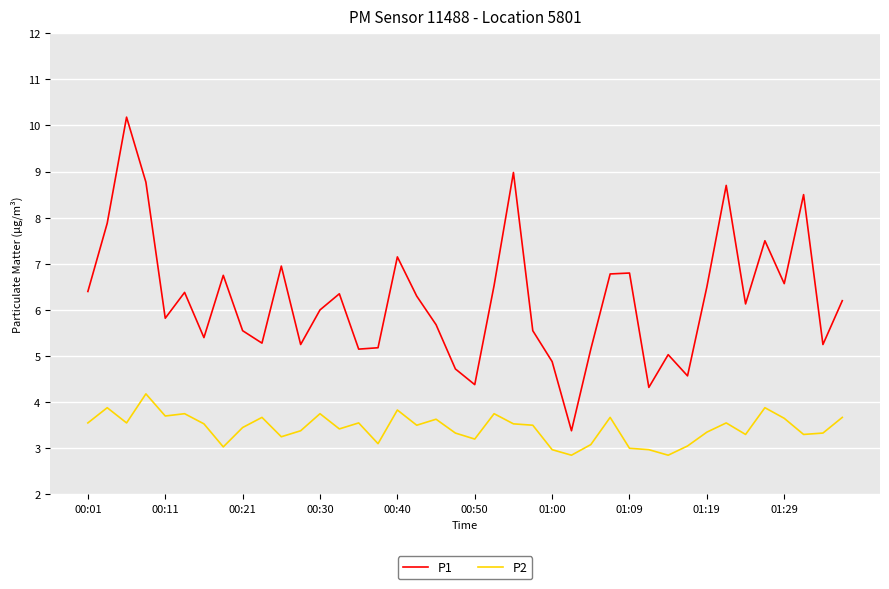

True or false: P2 and P1 intersect in this chart.

False